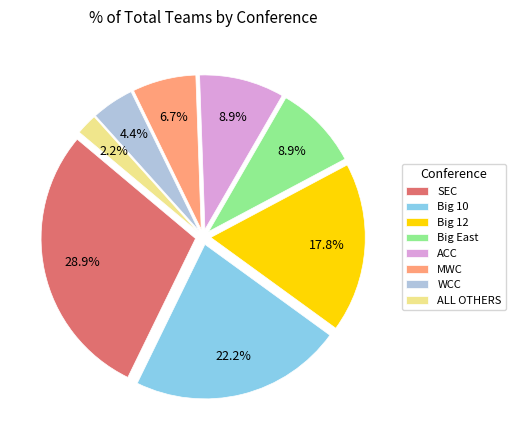

True or false: Big East accounts for 9% of the total.

True